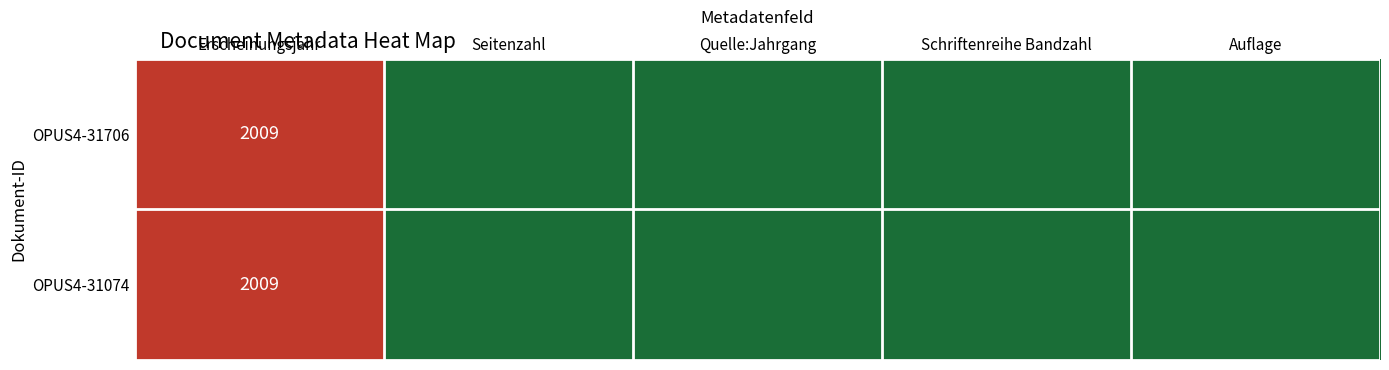

The OPUS4-31706 series shows 2928 at Erscheinungsjahr. True or false?

False